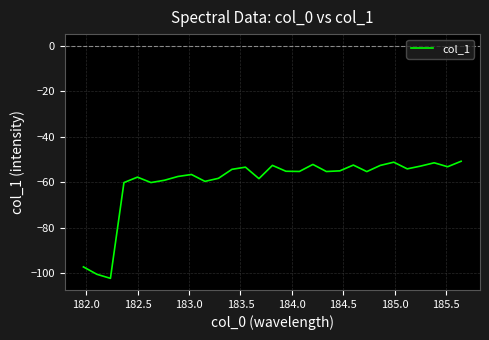

What is the difference between the maximum and minimum values?

51.5